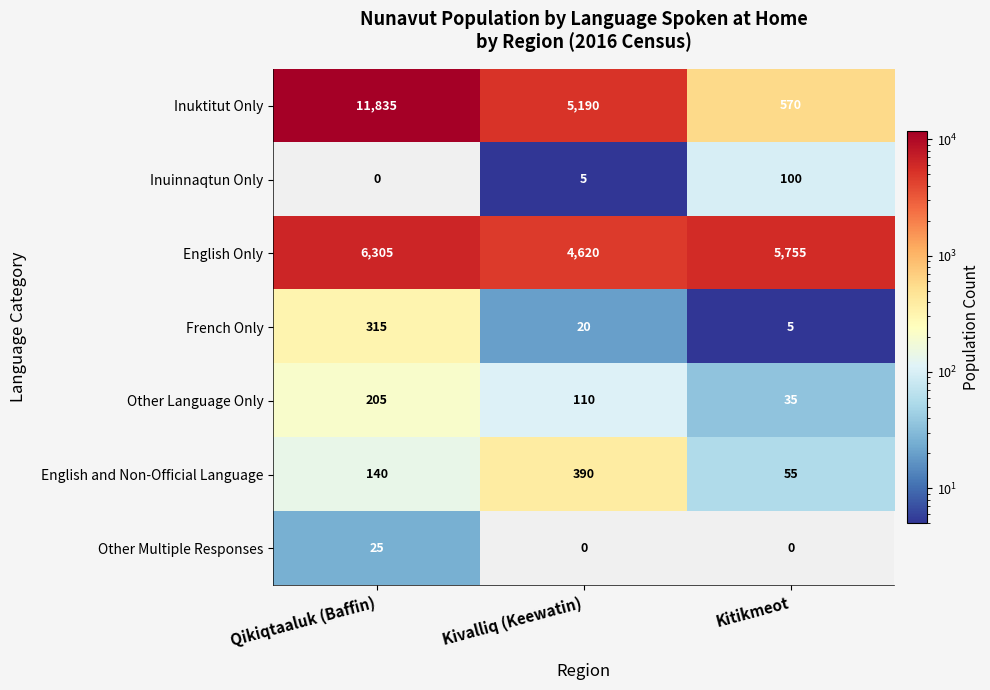

Rank the series by their maximum value, from lowest to highest.

Other Multiple Responses, Inuinnaqtun Only, Other Language Only, French Only, English and Non-Official Language, English Only, Inuktitut Only